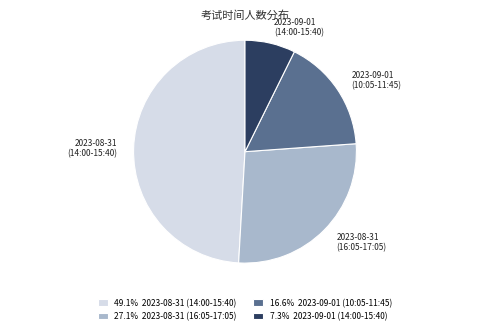

Does any single category account for the majority?

No